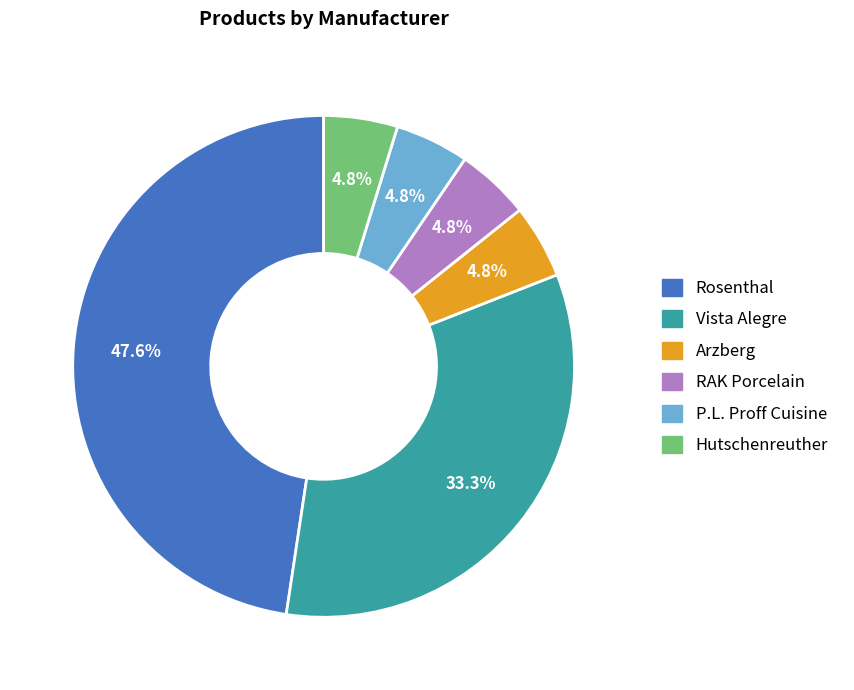

Does Hutschenreuther account for over 50% of the chart?

No